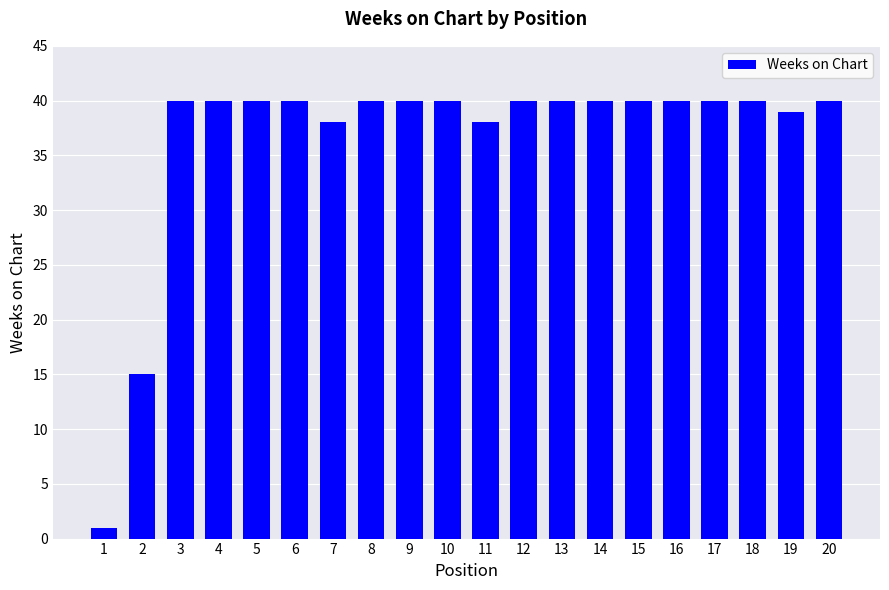

The value at 7 is 38. True or false?

True